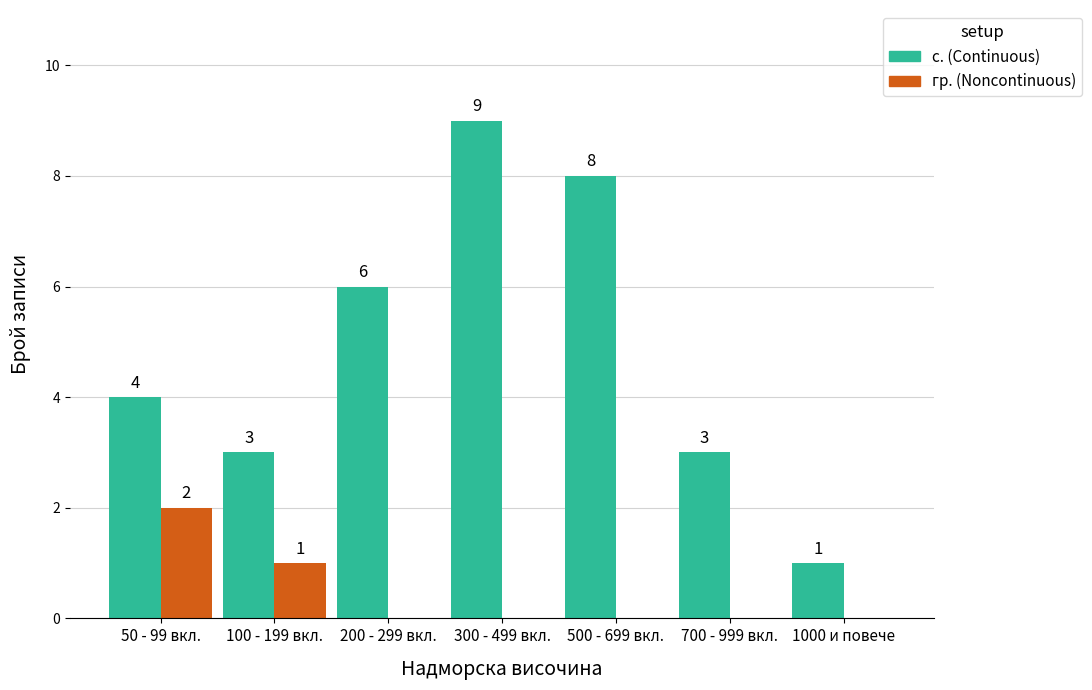

What is the maximum value shown in the chart?

9